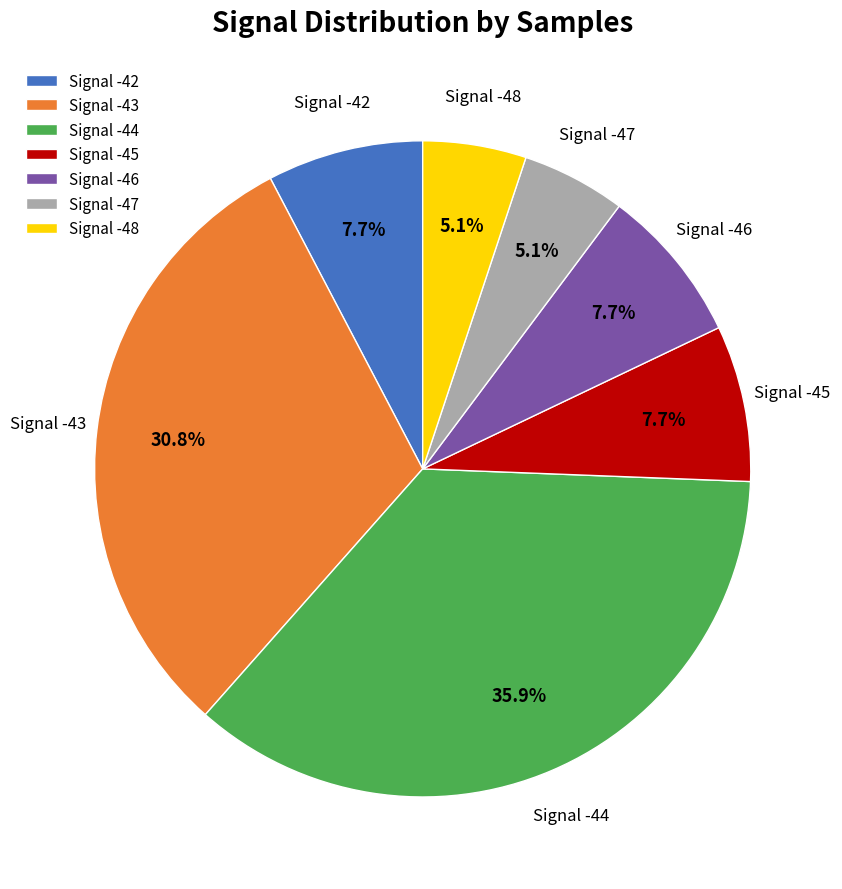

What is the largest slice in the pie chart?

Signal -44